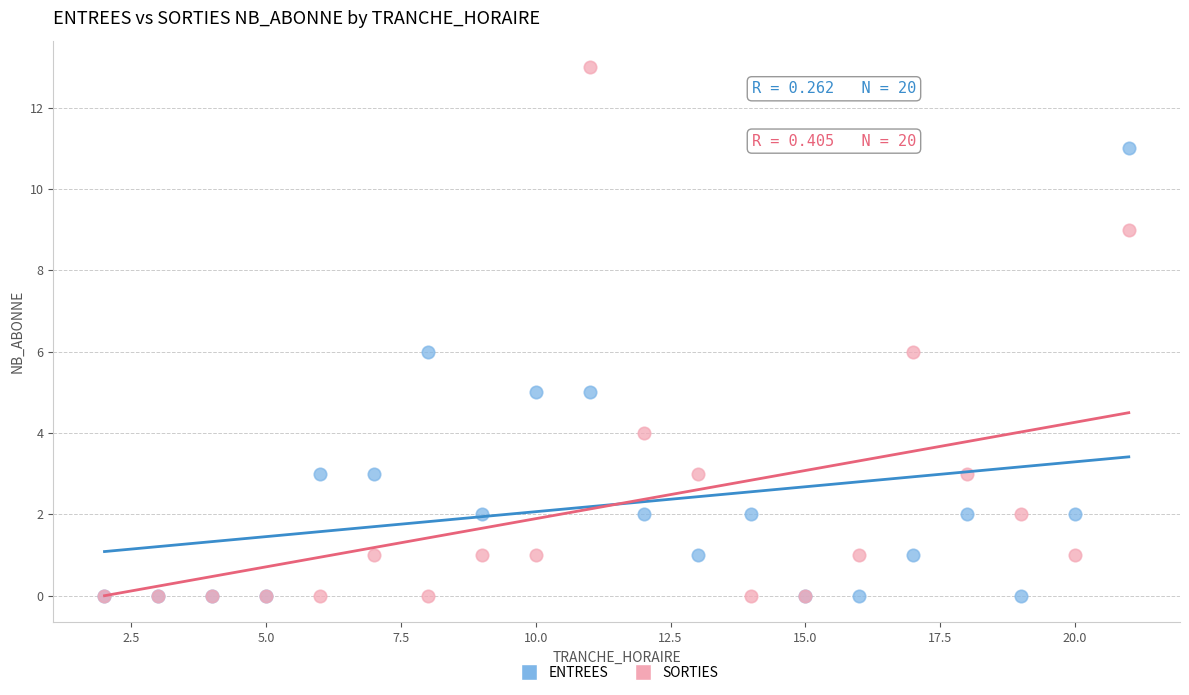

What are all the series names shown in the legend?

ENTREES, SORTIES